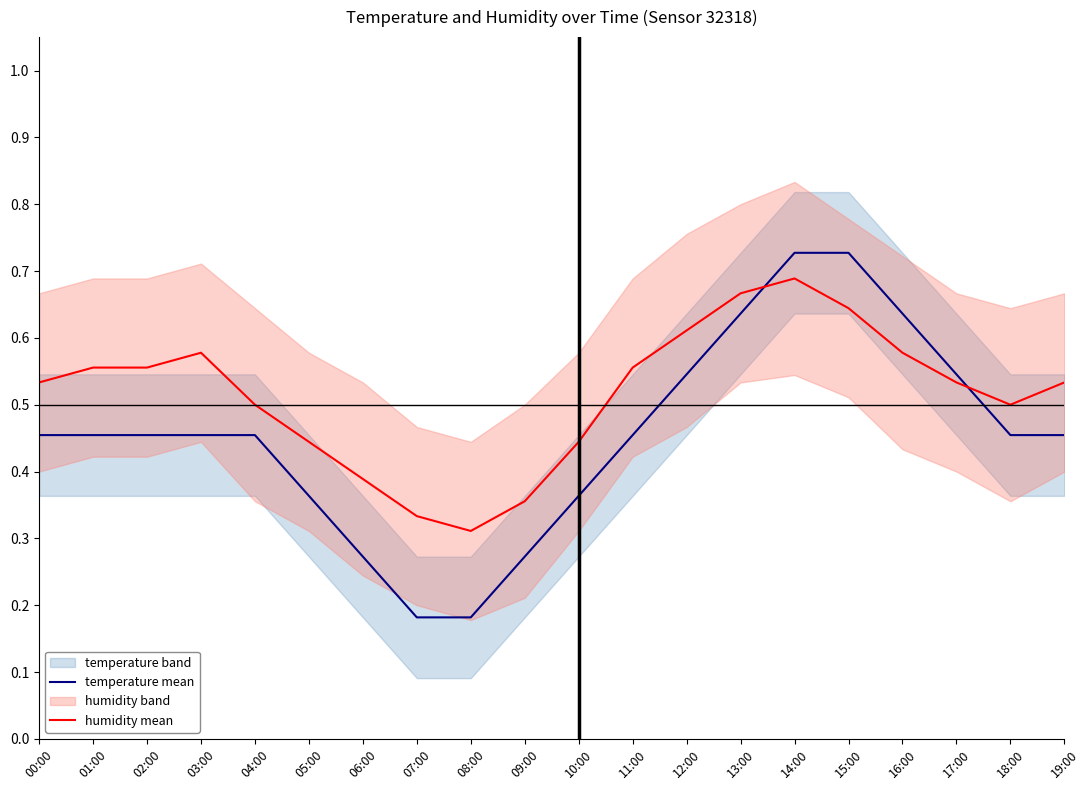

At how many categories does at least one series exceed 0?

20